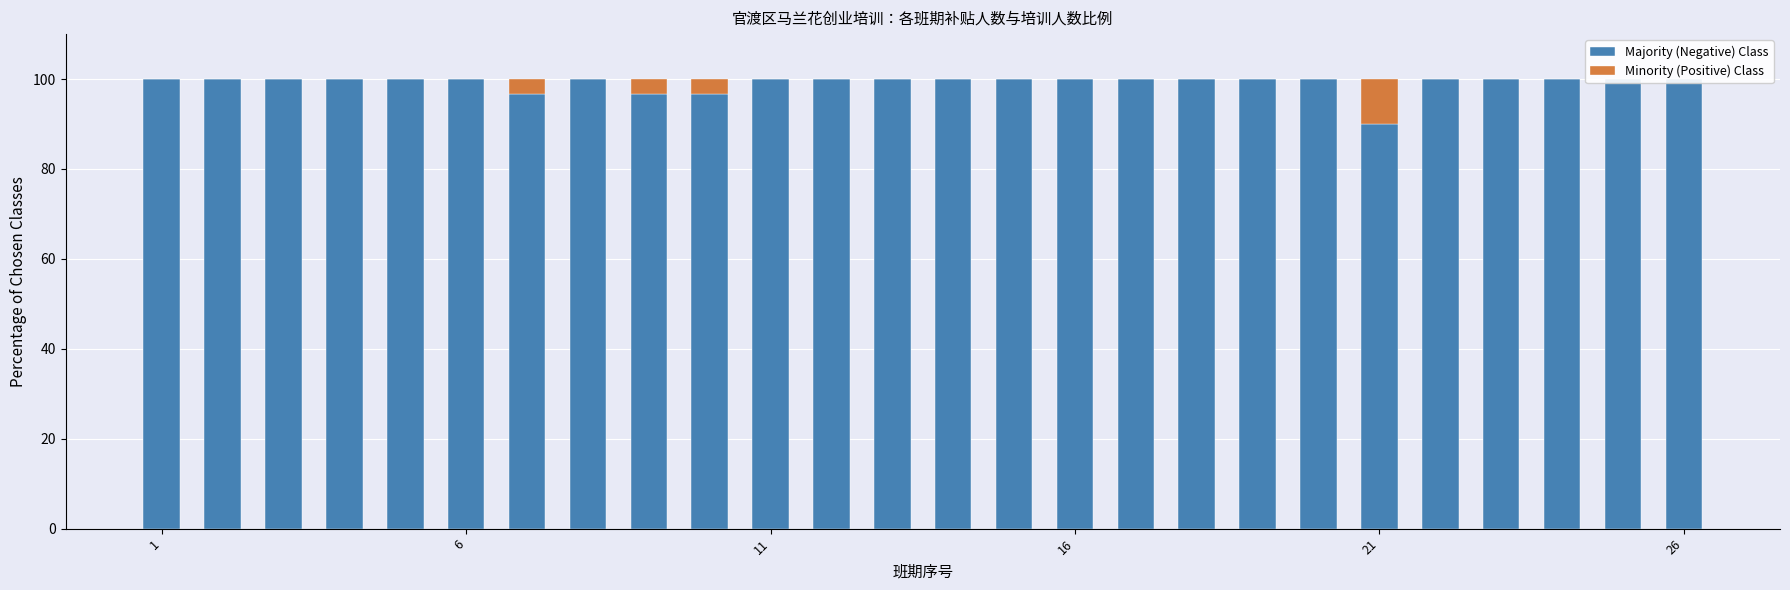

Is the value of Minority (Positive) Class at 25 greater than the value of Majority (Negative) Class at 12?

No